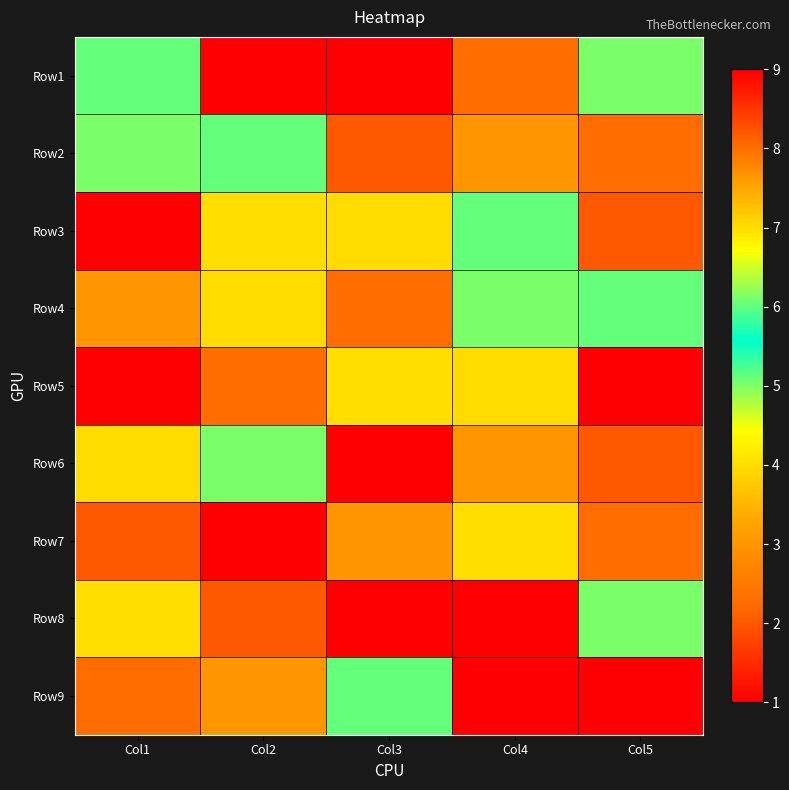

List the series in order of their peak value, lowest first.

Row6, Row2, Row4, Row1, Row3, Row5, Row7, Row8, Row9